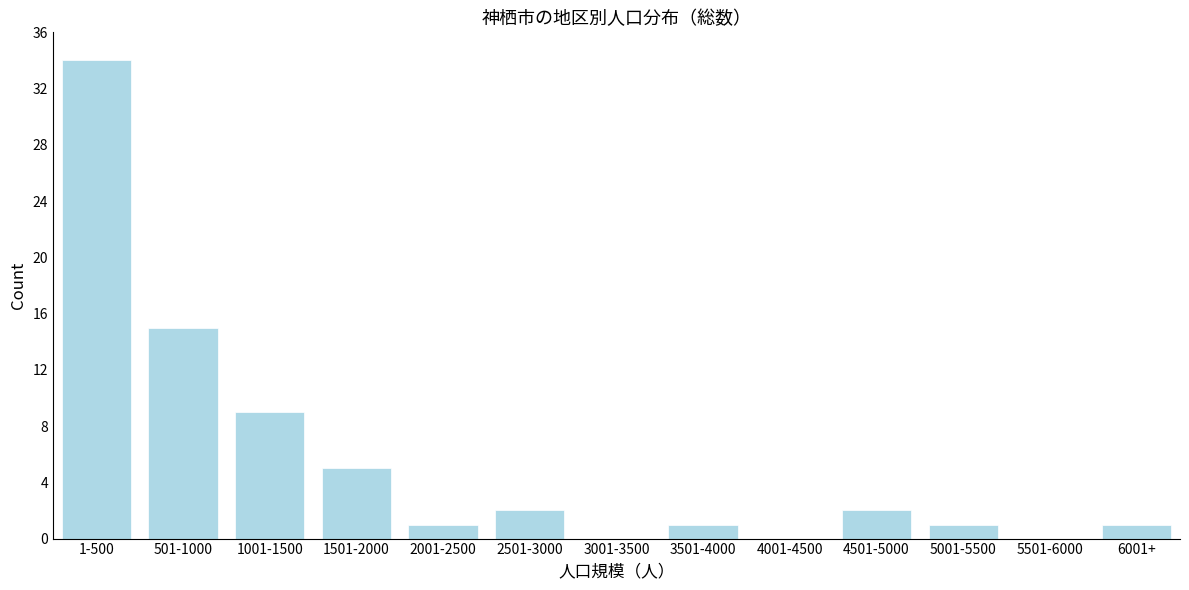

Reading left to right, transcribe all the data shown in this chart.

1-500=34	501-1000=15	1001-1500=9	1501-2000=5	2001-2500=1	2501-3000=2	3001-3500=0	3501-4000=1	4001-4500=0	4501-5000=2	5001-5500=1	5501-6000=0	6001+=1